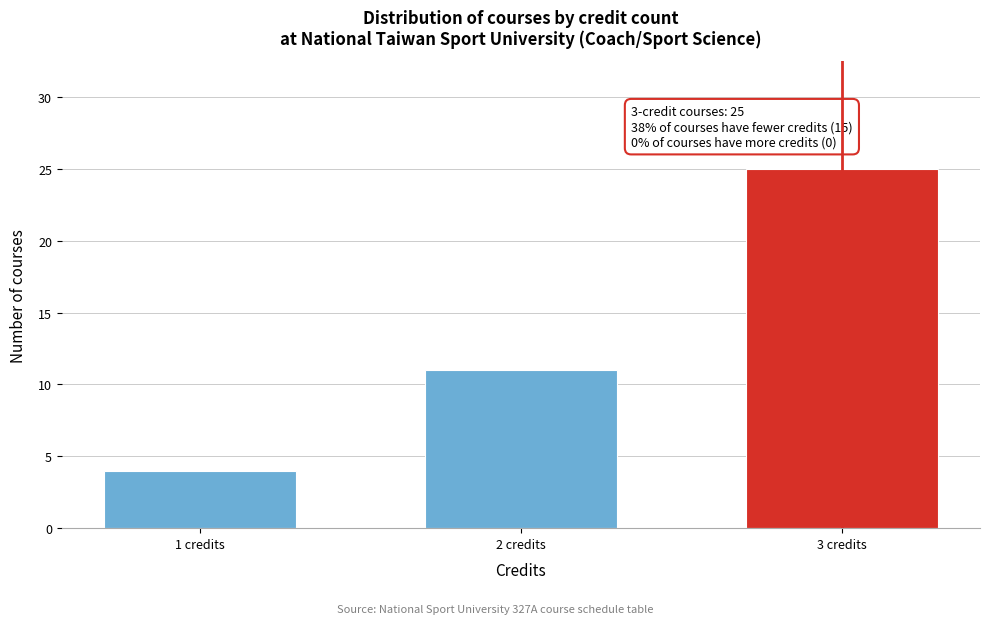

Reading right to left, what are all the values shown in this chart?

25	11	4